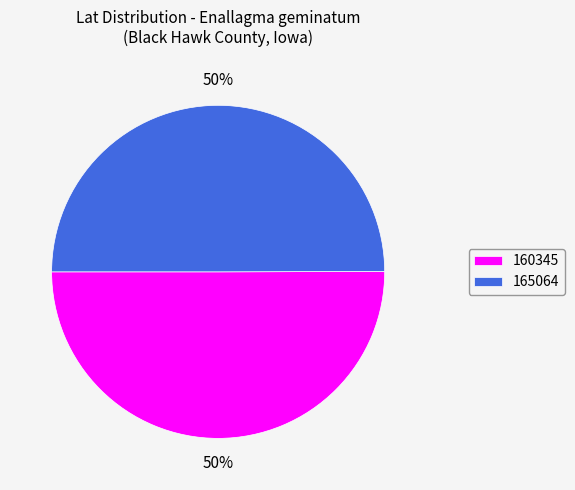

Approximately how many times larger is the value at 160345 compared to 165064?

1.0